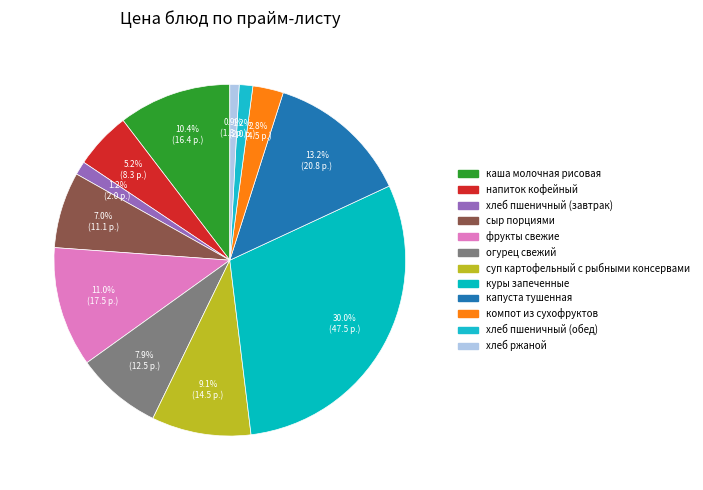

Rank the categories by value from highest to lowest.

куры запеченные, капуста тушенная, фрукты свежие, каша молочная рисовая, суп картофельный с рыбными консервами, огурец свежий, сыр порциями, напиток кофейный, компот из сухофруктов, хлеб пшеничный (завтрак), хлеб пшеничный (обед), хлеб ржаной